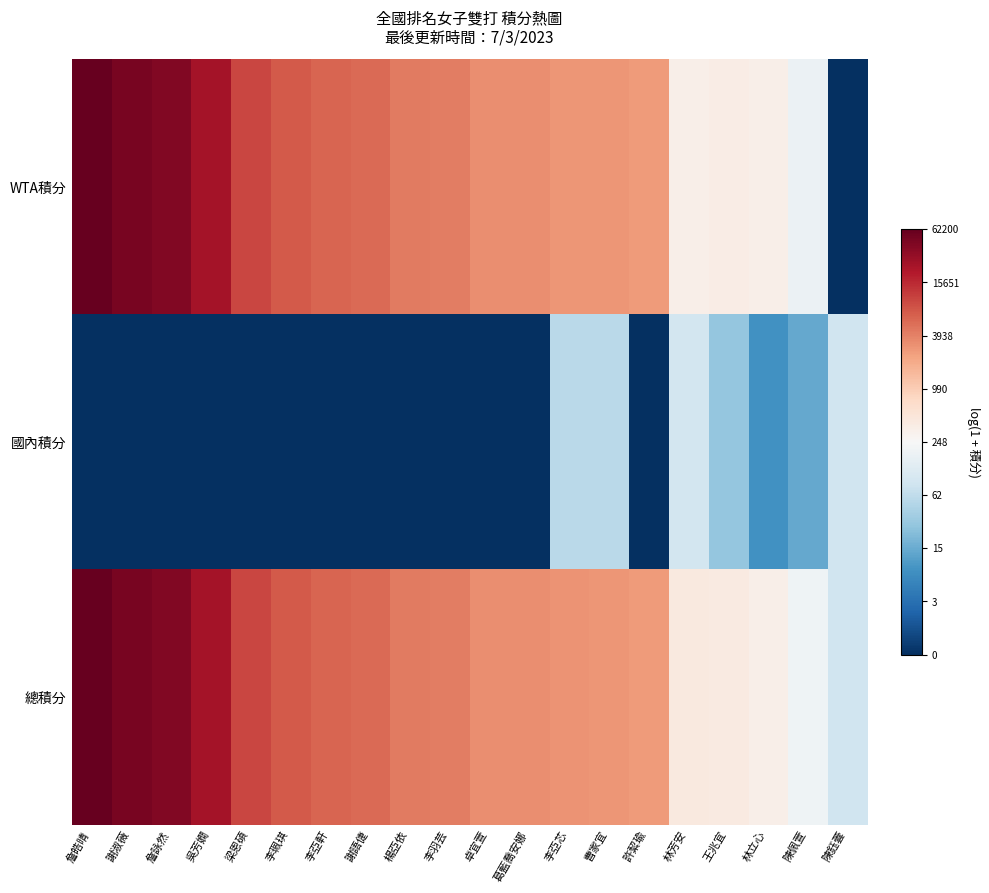

Reading left to right, what are all the values shown in this chart?

WTA積分: 詹皓晴=11.0	謝淑薇=10.8	詹詠然=10.6	吳芳嫺=10.1	梁恩碩=9.2	李珮琪=8.9	李亞軒=8.7	謝語倢=8.7	楊亞依=8.4	李羽芸=8.3	卓宜萱=8.1	葛藍喬安娜=8.1	李亞芯=8.0	曹家宜=7.9	許絜瑜=7.9	林芳安=5.8	王兆宜=5.9	林立心=5.8	陳佩萱=5.2	陳鈺蕓=0.0
國內積分: 詹皓晴=0.0	謝淑薇=0.0	詹詠然=0.0	吳芳嫺=0.0	梁恩碩=0.0	李珮琪=0.0	李亞軒=0.0	謝語倢=0.0	楊亞依=0.0	李羽芸=0.0	卓宜萱=0.0	葛藍喬安娜=0.0	李亞芯=4.0	曹家宜=4.0	許絜瑜=0.0	林芳安=4.5	王兆宜=3.4	林立心=2.2	陳佩萱=2.7	陳鈺蕓=4.4
總積分: 詹皓晴=11.0	謝淑薇=10.8	詹詠然=10.6	吳芳嫺=10.1	梁恩碩=9.2	李珮琪=8.9	李亞軒=8.7	謝語倢=8.7	楊亞依=8.4	李羽芸=8.3	卓宜萱=8.1	葛藍喬安娜=8.1	李亞芯=8.0	曹家宜=8.0	許絜瑜=7.9	林芳安=6.1	王兆宜=6.0	林立心=5.9	陳佩萱=5.3	陳鈺蕓=4.4